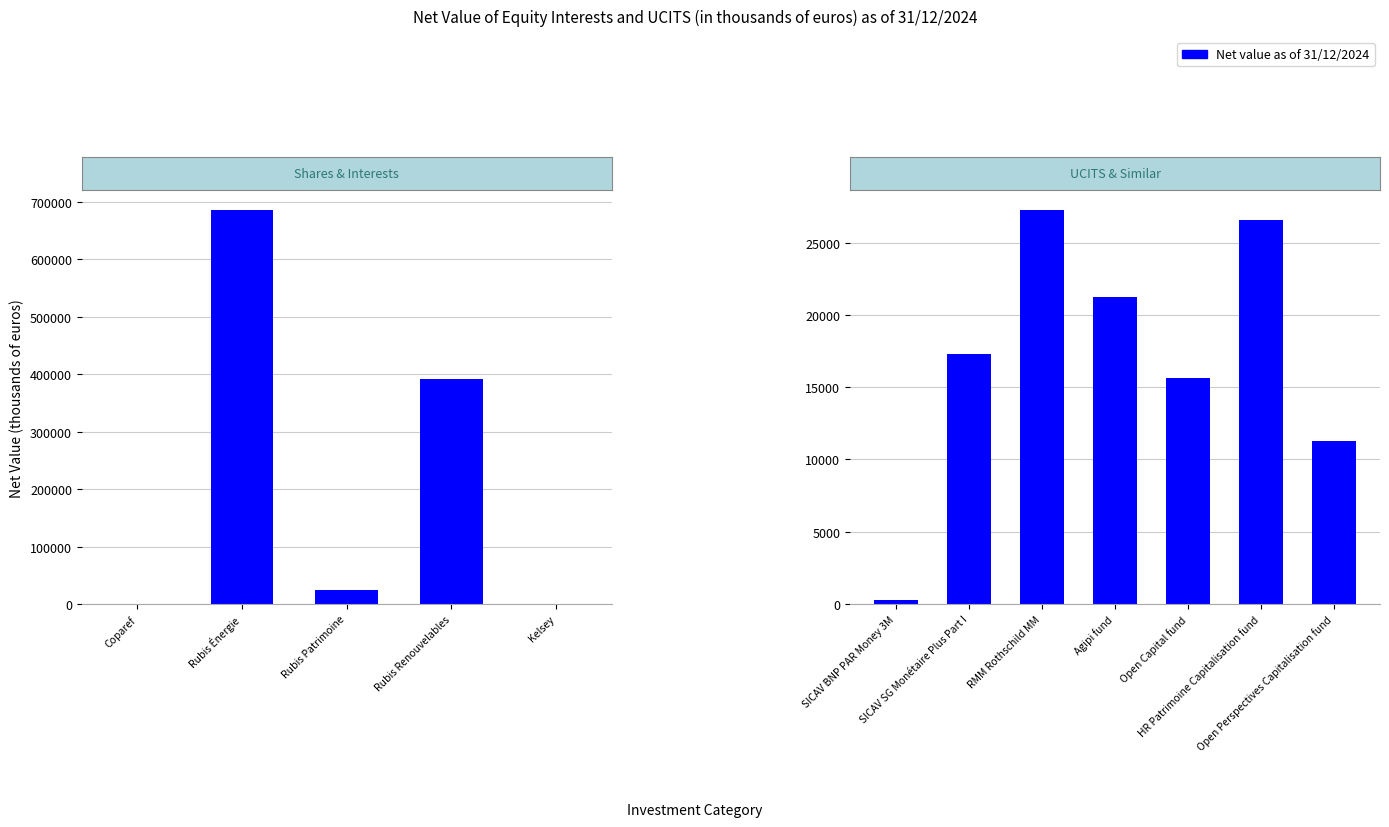

What value does the data have at Rubis Renouvelables, to the nearest 50?

392100